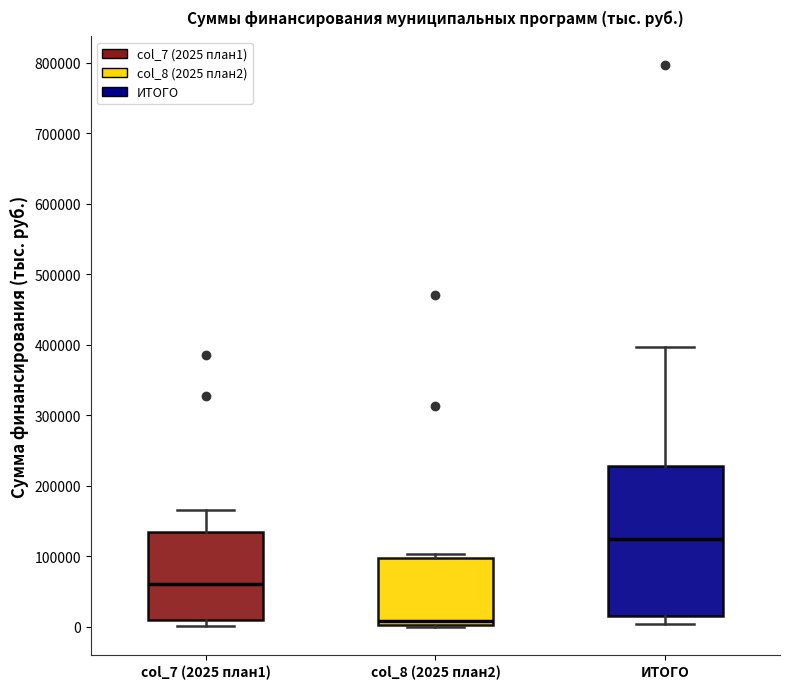

Reading left to right, transcribe this box plot: for each box, give where its median line is, the range the box spans, and where its two whiskers end, as read against the y-axis. The values are not printed on the chart, so give them approximately, as read against the axis.

col_7 (2025 план1): median 60000, box 10000 to 130000, whiskers 0 to 170000
col_8 (2025 план2): median 10000, box 0 to 100000, whiskers 0 to 100000 (just above the box's upper edge)
ИТОГО: median 120000, box 20000 to 230000, whiskers 0 to 400000